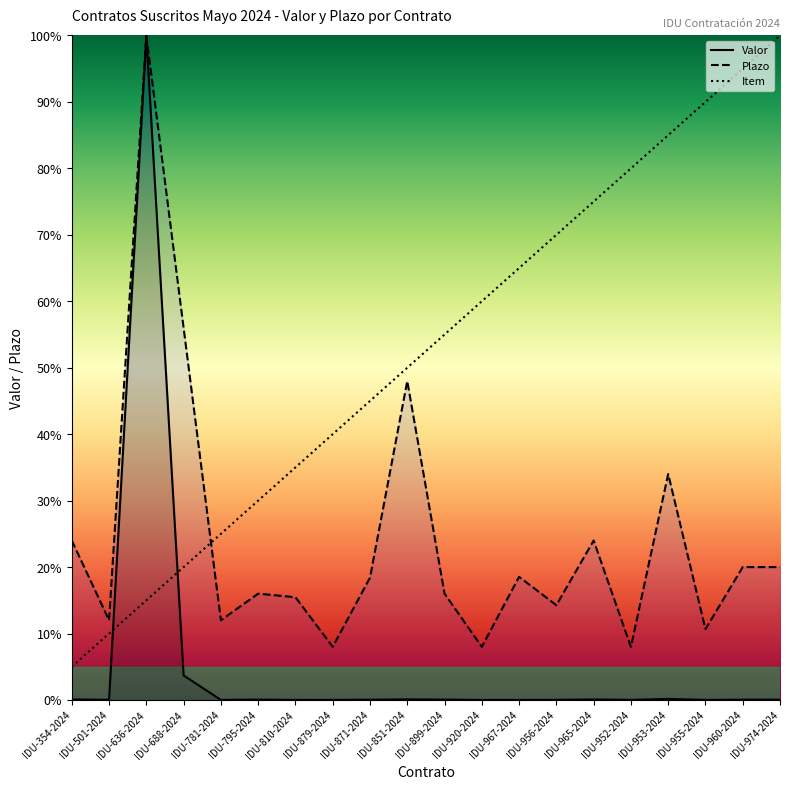

Reading left to right, extract all data points from this chart.

Valor: 0.1	0.0	100.0	3.7	0.0	0.1	0.0	0.0	0.0	0.1	0.1	0.0	0.0	0.0	0.1	0.0	0.2	0.0	0.0	0.1
Plazo: 24.0	12.0	100.0	56.0	12.0	16.0	15.5	8.0	18.4	48.0	16.0	8.0	18.5	14.3	24.0	8.0	34.0	10.7	20.0	20.0
Item: 5.0	10.0	15.0	20.0	25.0	30.0	35.0	40.0	45.0	50.0	55.0	60.0	65.0	70.0	75.0	80.0	85.0	90.0	95.0	100.0